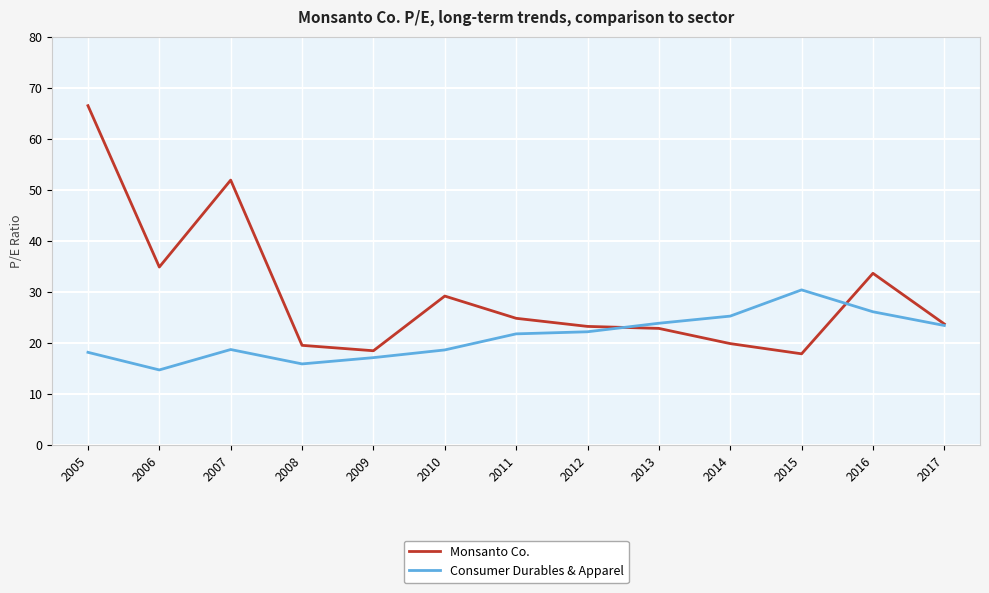

Is the value of Consumer Durables & Apparel at 2015 greater than the value of Monsanto Co. at 2009?

Yes